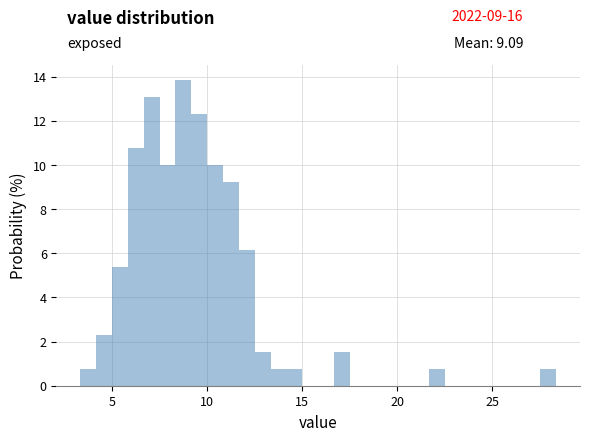

Around what value on the x-axis is the tallest bar? Give the approximate position of its centre, as read against the axis.

9.0